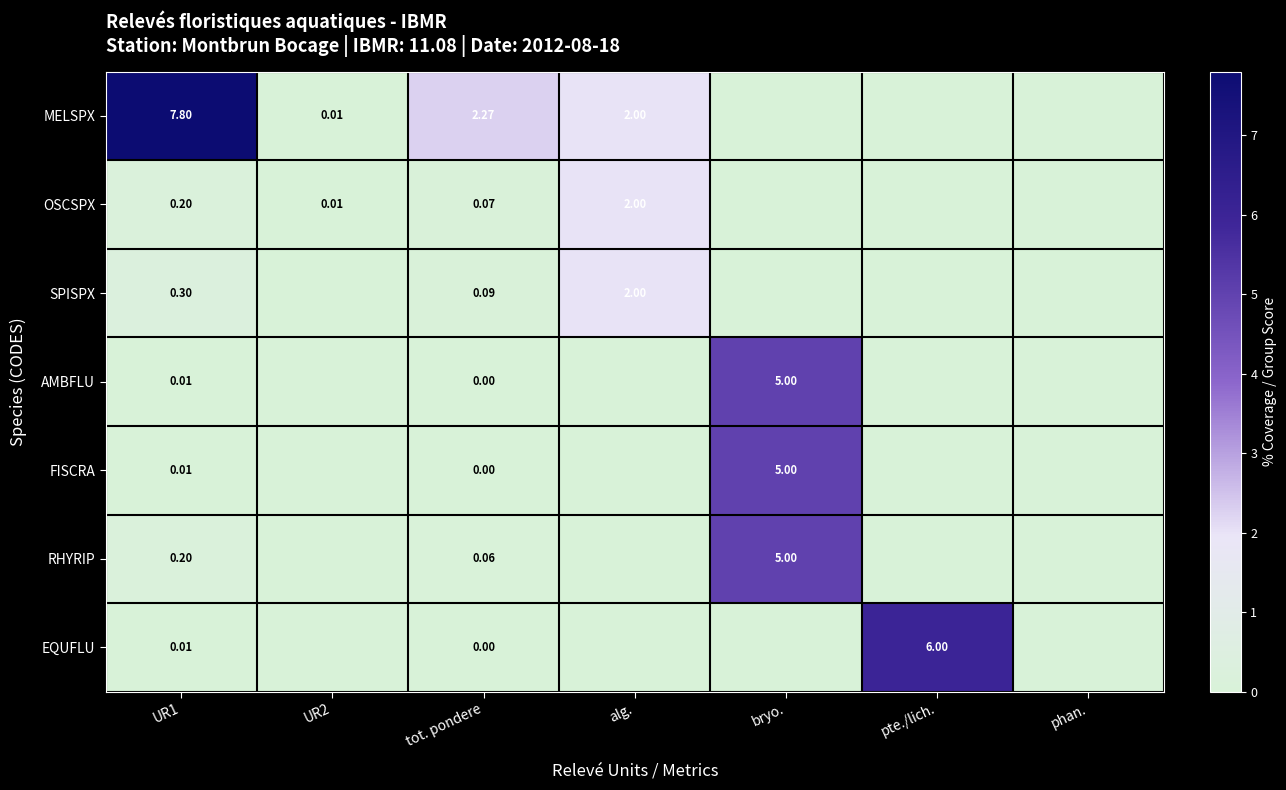

Which series has the largest total across all categories?

MELSPX